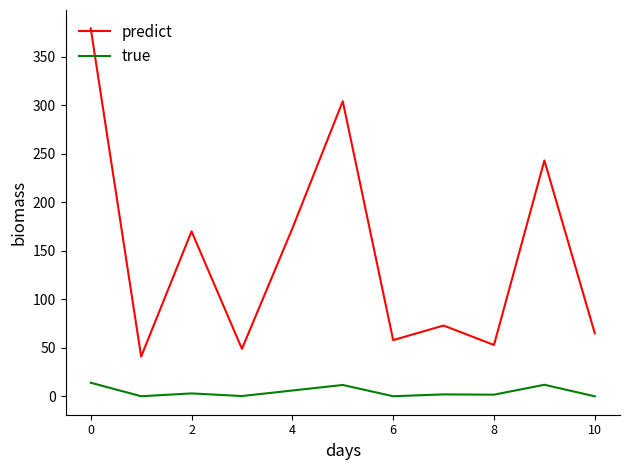

What is the difference between the maximum and minimum values in the predict series?

338.0